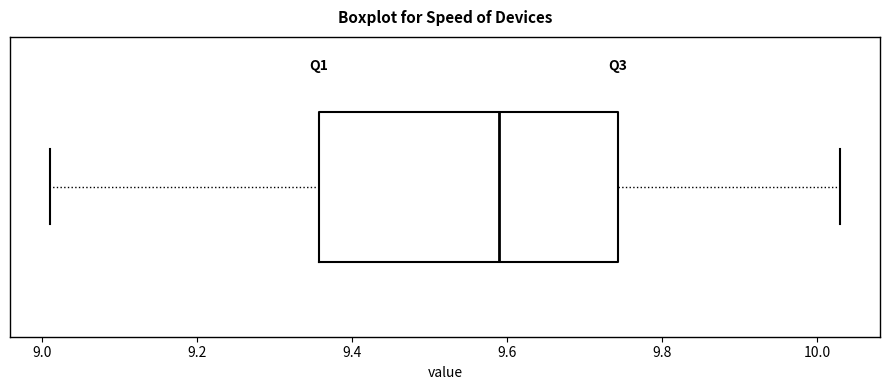

Transcribe this box plot: give where the median line is, the range the box spans, and where the two whiskers end, as read against the x-axis. The values are not printed on the chart, so give them approximately, as read against the axis.

median 9.60, box 9.36 to 9.74, whiskers 9.02 to 10.04